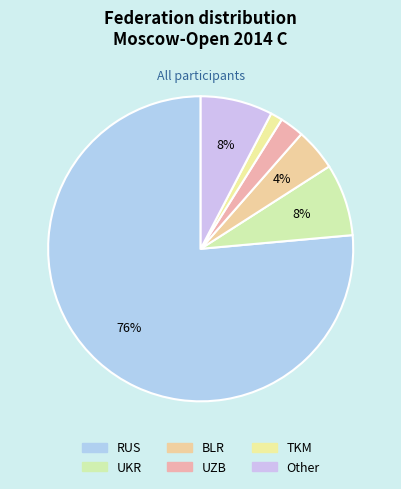

Is Other the majority of the pie?

No